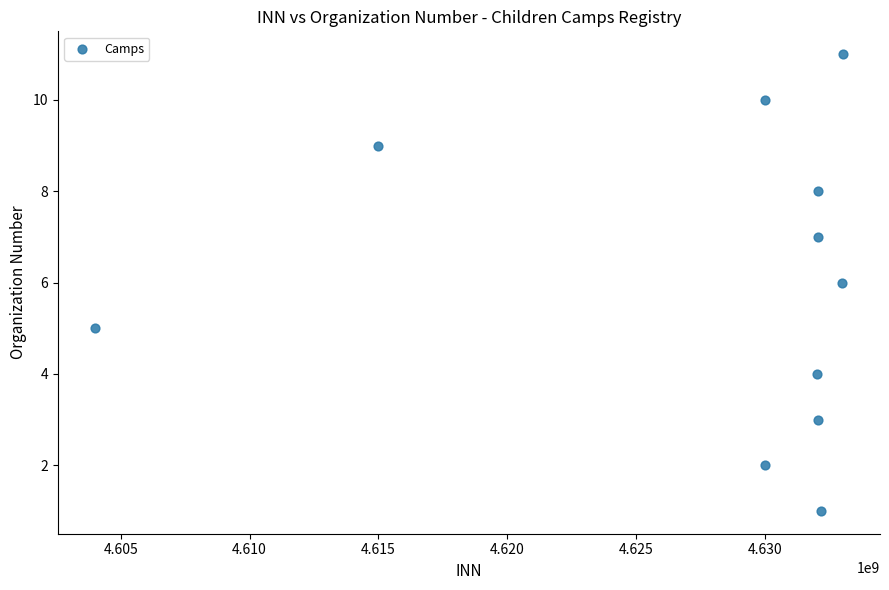

What is the average X value?

4627770163